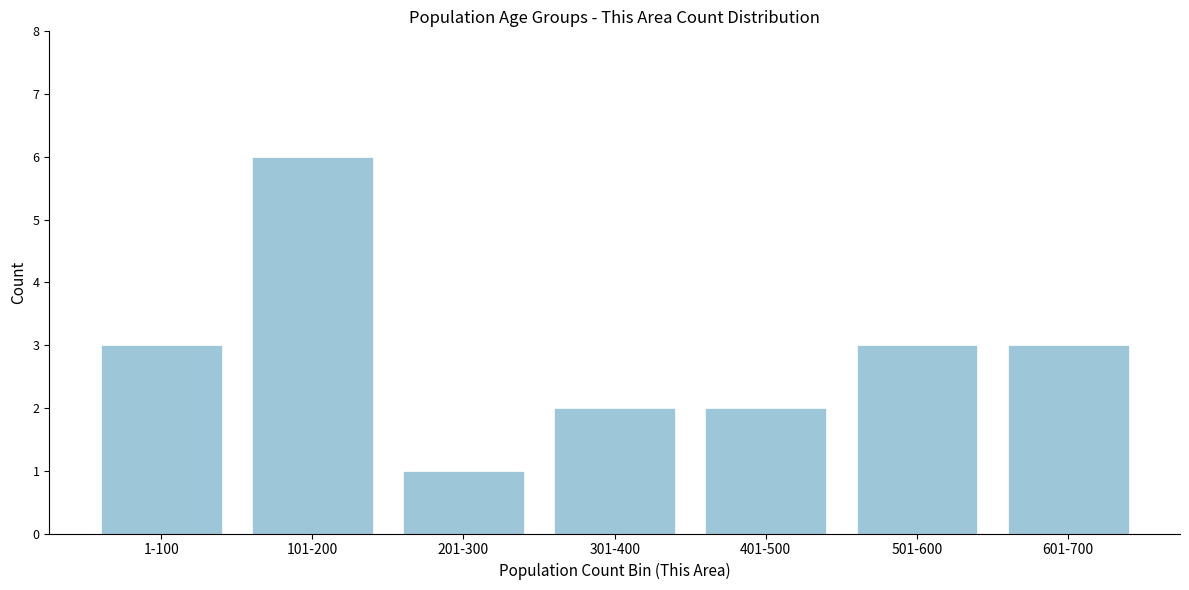

Reading left to right, transcribe all the data shown in this chart.

1-100=3	101-200=6	201-300=1	301-400=2	401-500=2	501-600=3	601-700=3